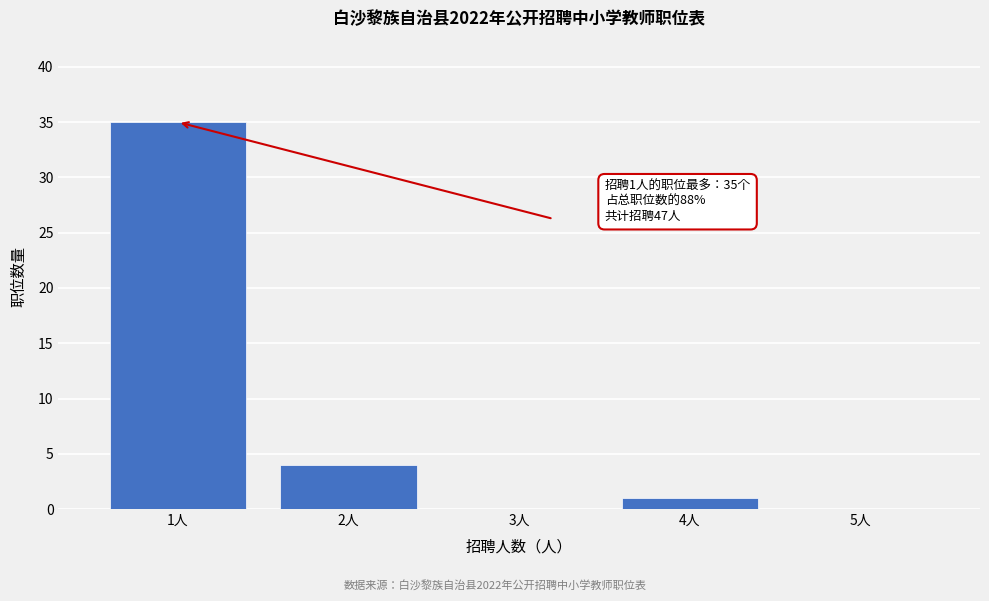

Over which range of the x-axis is the bar tallest?

0.5 to 1.5